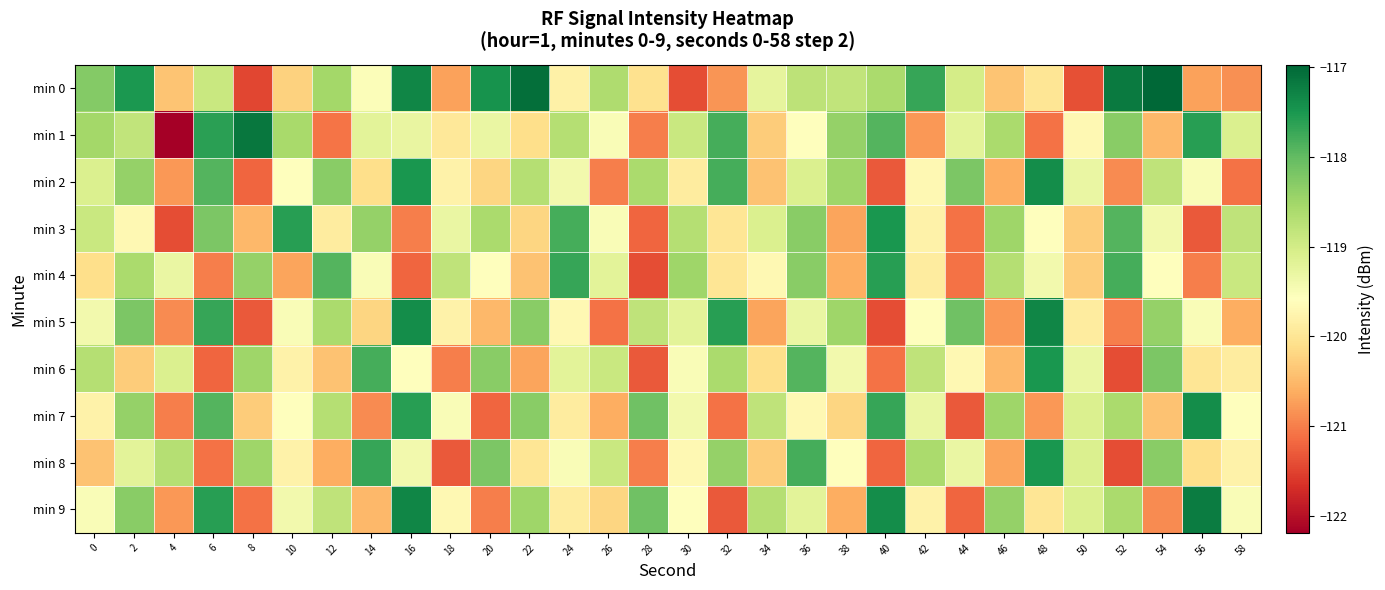

What is the total value across all series at 56?

-1194.3